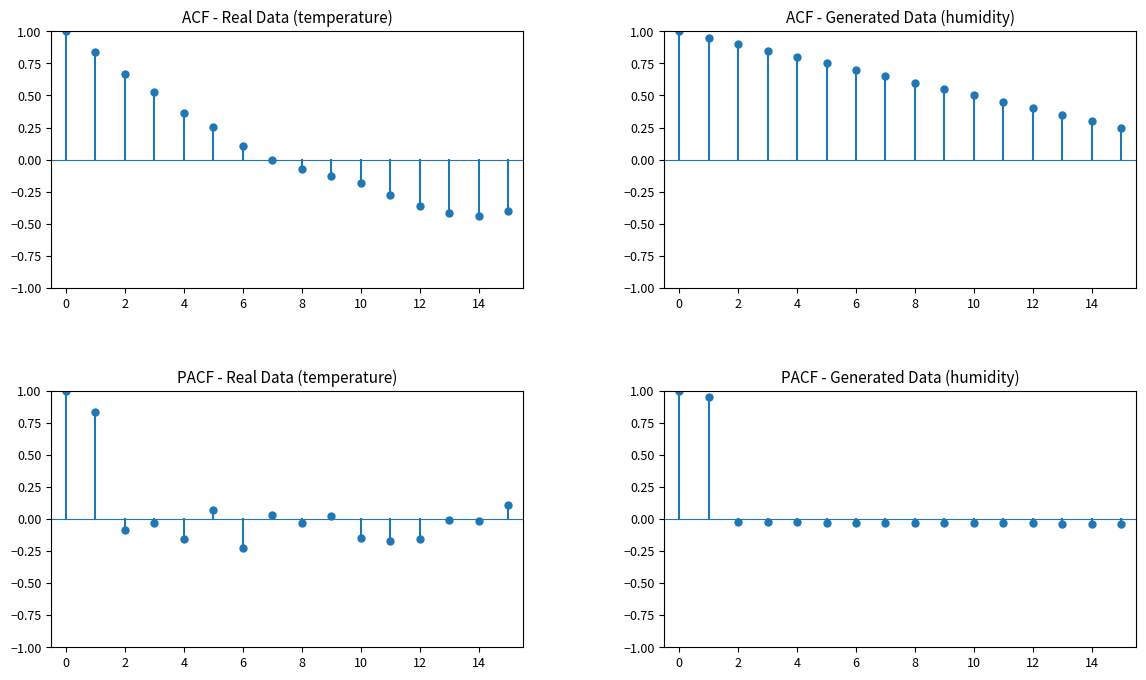

At how many categories does at least one series exceed 0?

16